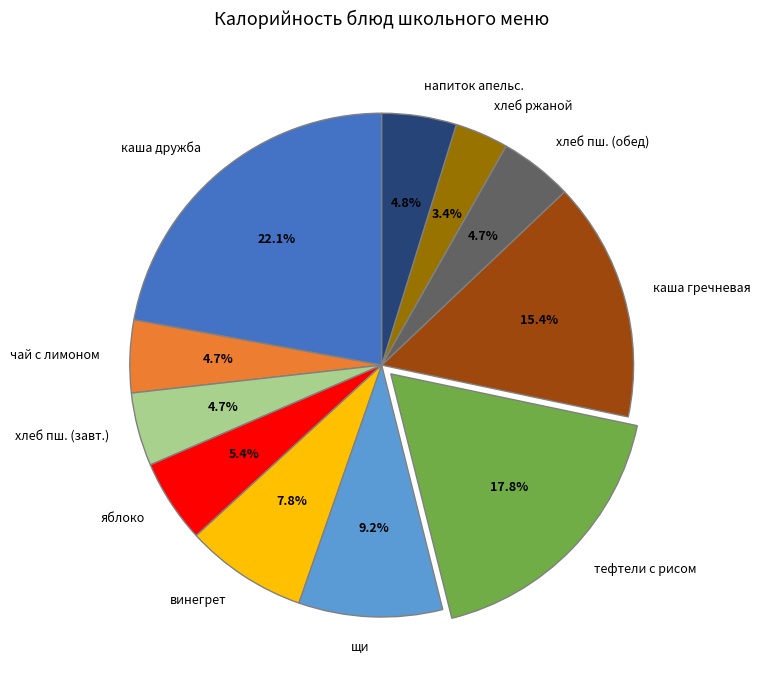

What is the largest slice in the pie chart?

каша дружба